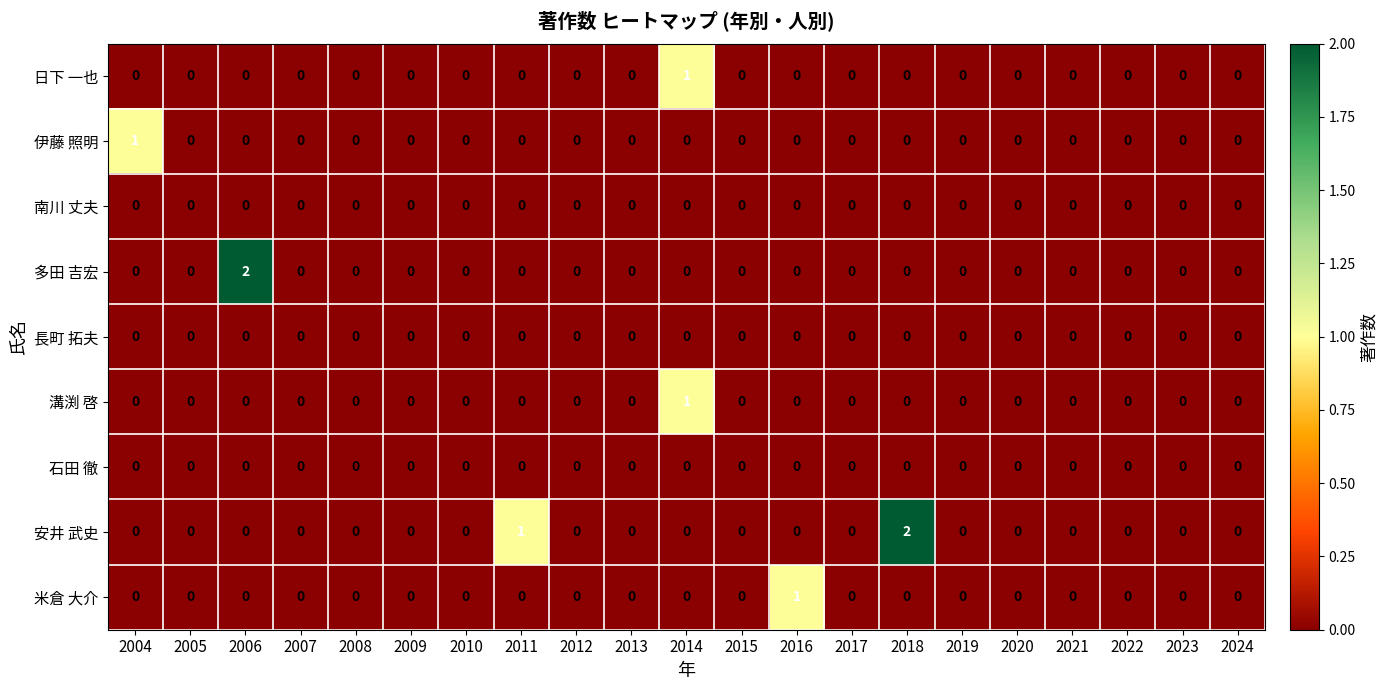

True or false: 日下 一也 has a value of 1 at 2021.

False